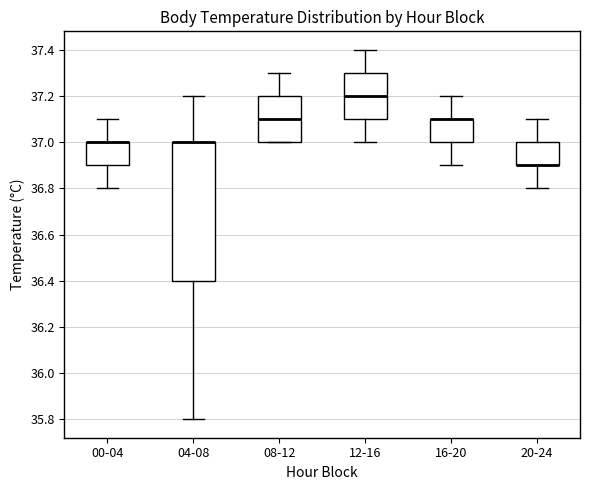

Where does the upper whisker of the box for 12-16 end on the y-axis? The values are not printed on the chart, so give them approximately, as read against the axis.

37.4